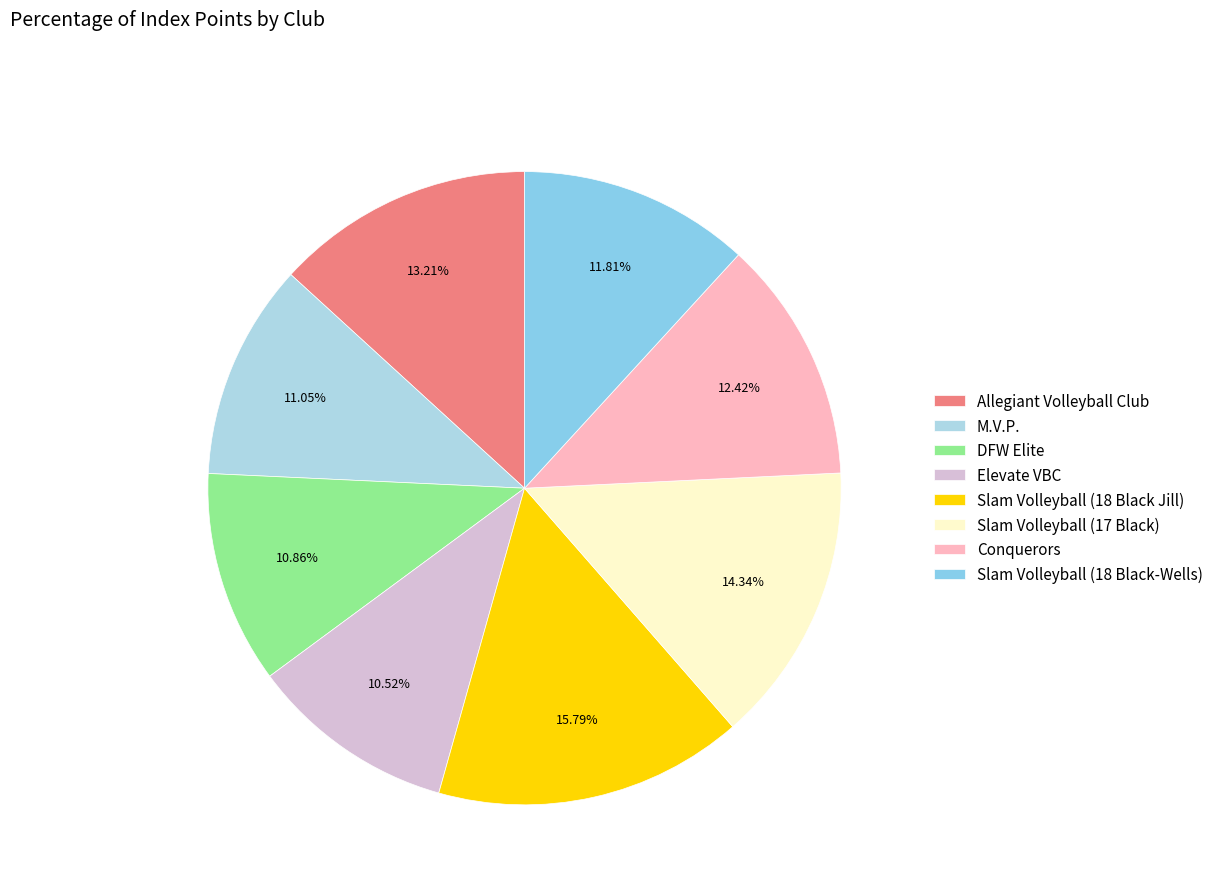

Does any single category account for the majority?

No